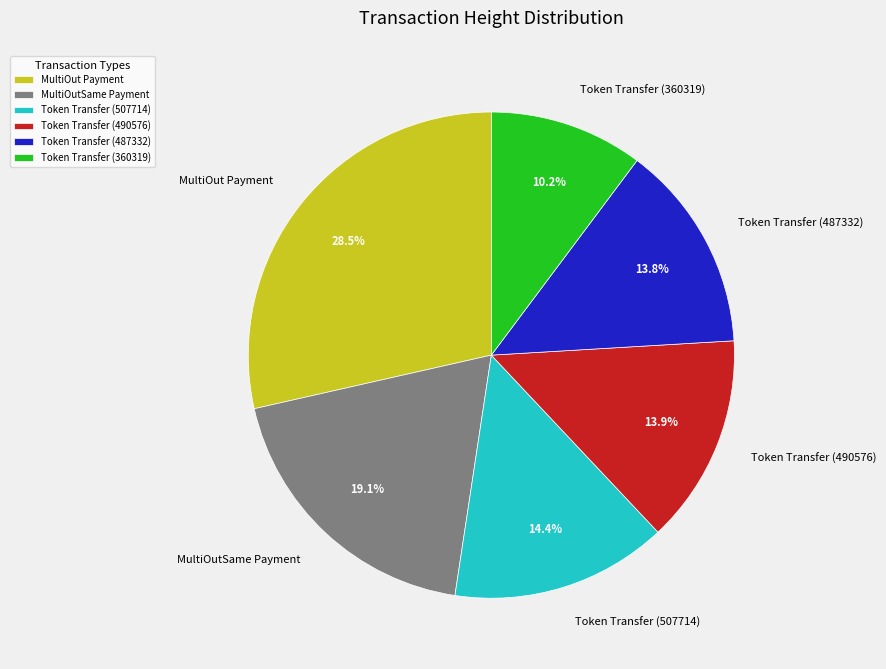

Approximately how many times larger is the value at Token Transfer (490576) compared to MultiOutSame Payment?

0.7